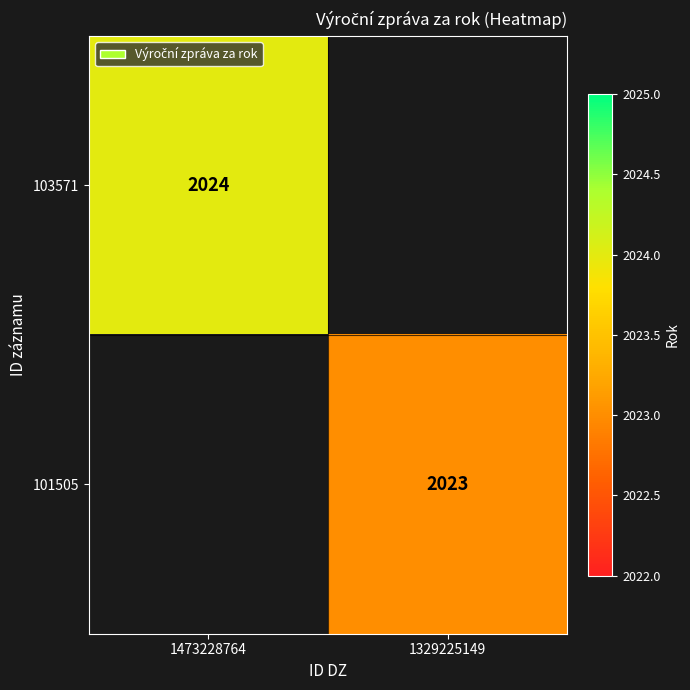

The 101505 series shows 849 at 1329225149. True or false?

False